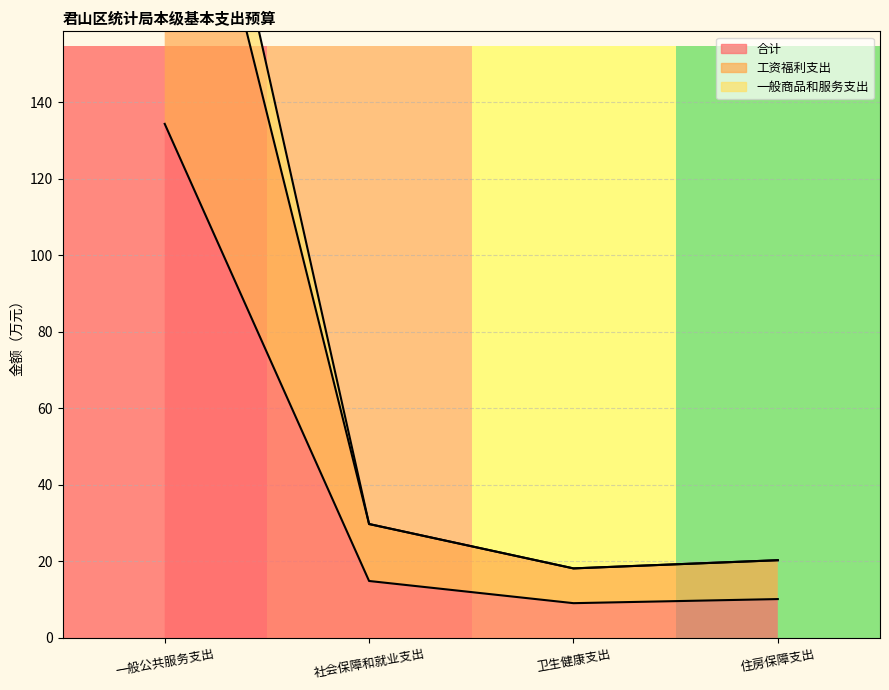

Rank the series at 一般公共服务支出 from highest to lowest value.

一般商品和服务支出, 工资福利支出, 合计